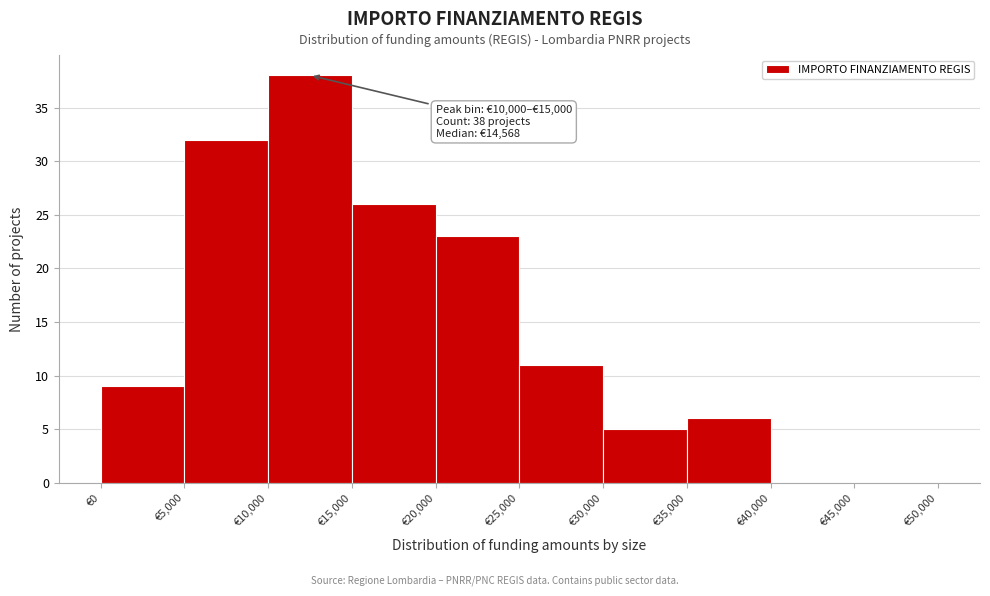

Over which range of the x-axis is the bar tallest?

10000 to 15000